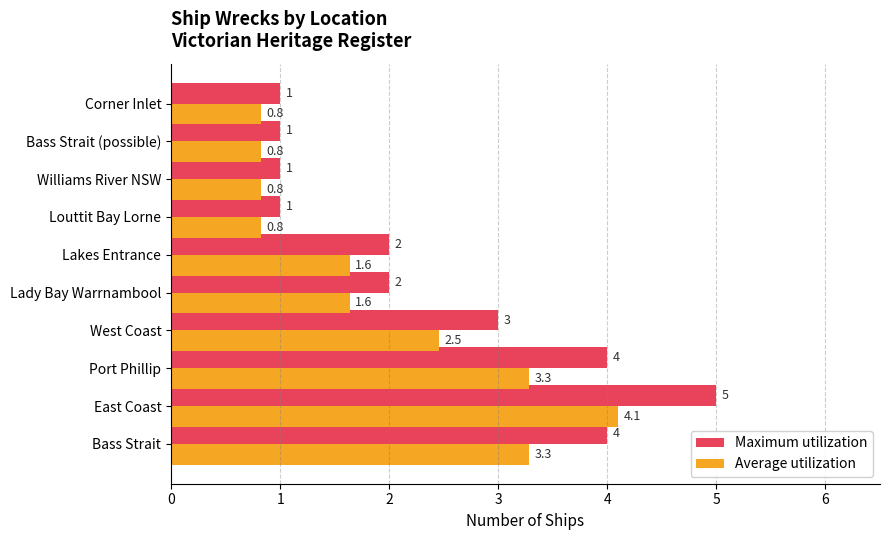

Which series has the largest range (max minus min)?

Maximum utilization